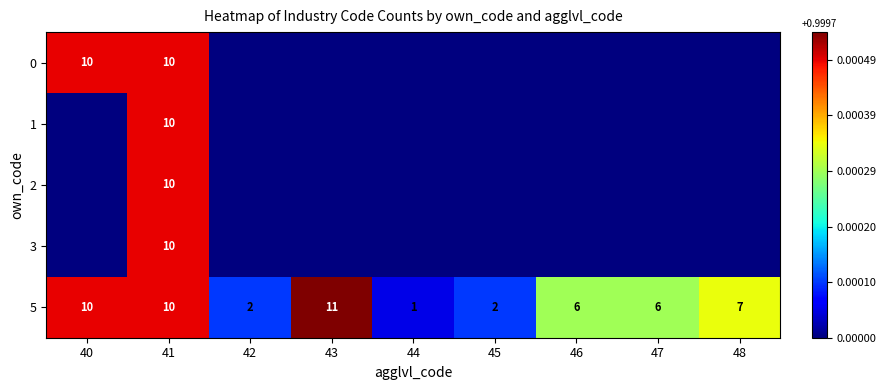

What is the maximum value for 5?

11